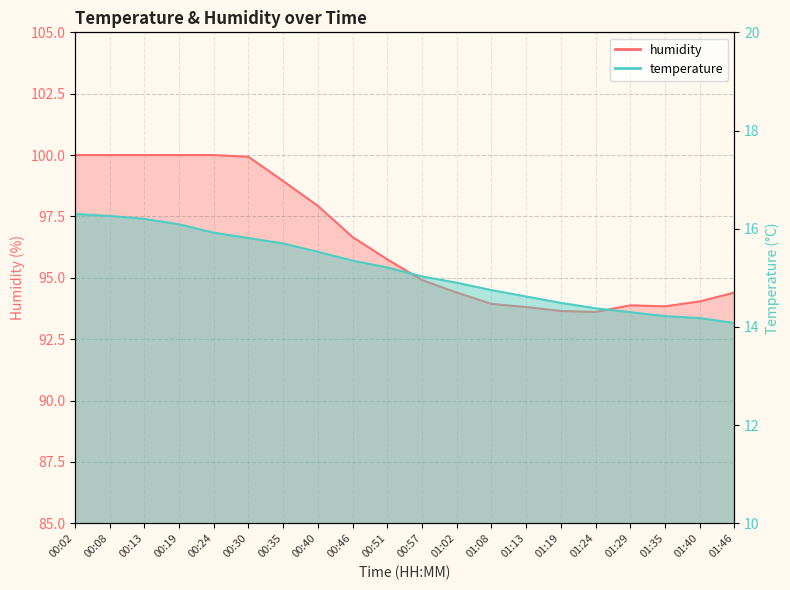

What is the sum of all temperature values?

303.3